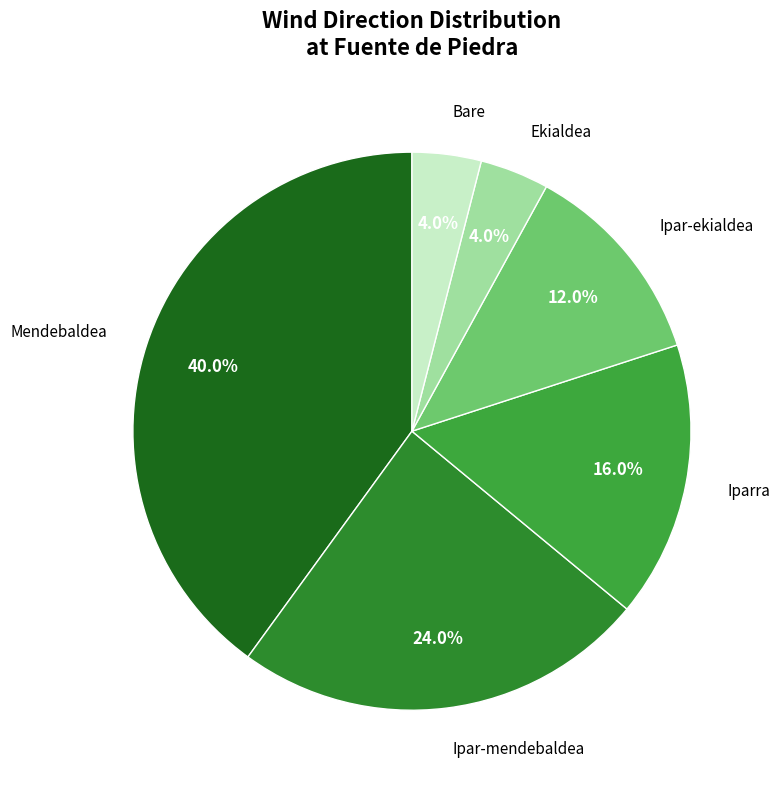

How many segments does this pie chart have?

6